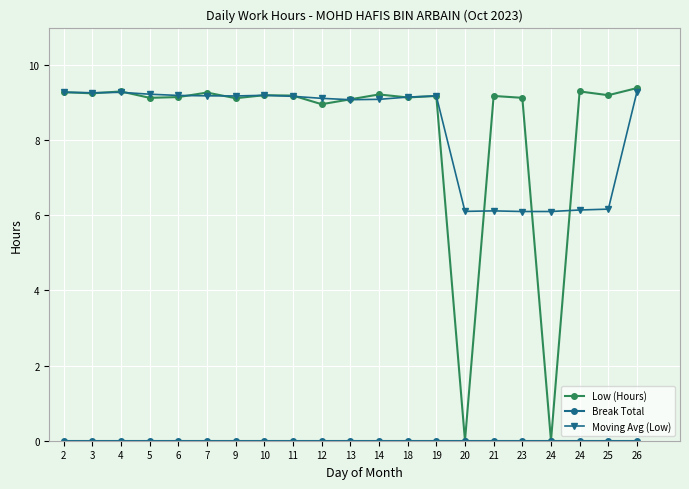

At which category does Moving Avg (Low) reach its first local peak?

4